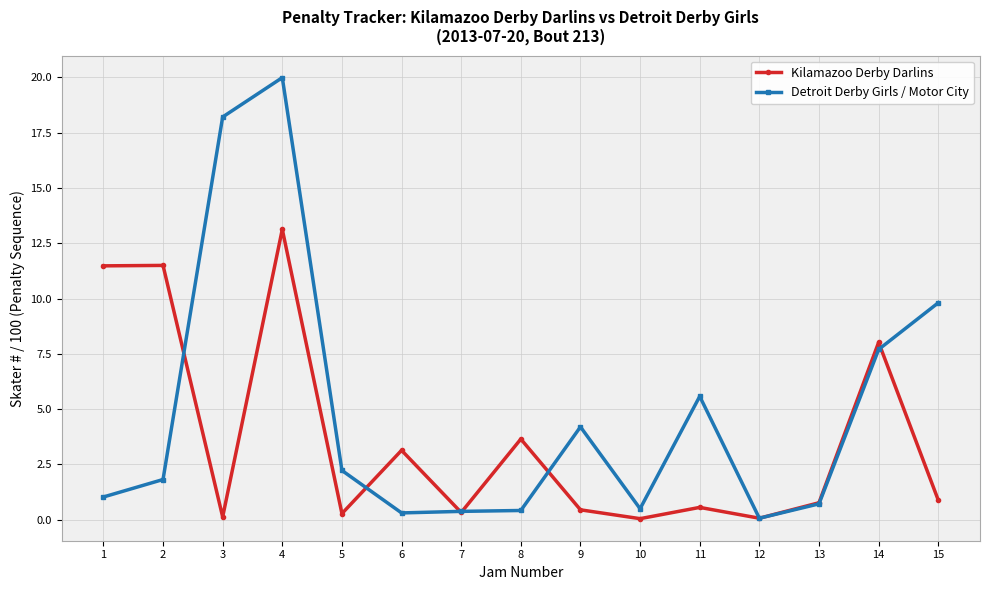

Rank the series at 4 from lowest to highest value.

Kilamazoo Derby Darlins, Detroit Derby Girls / Motor City